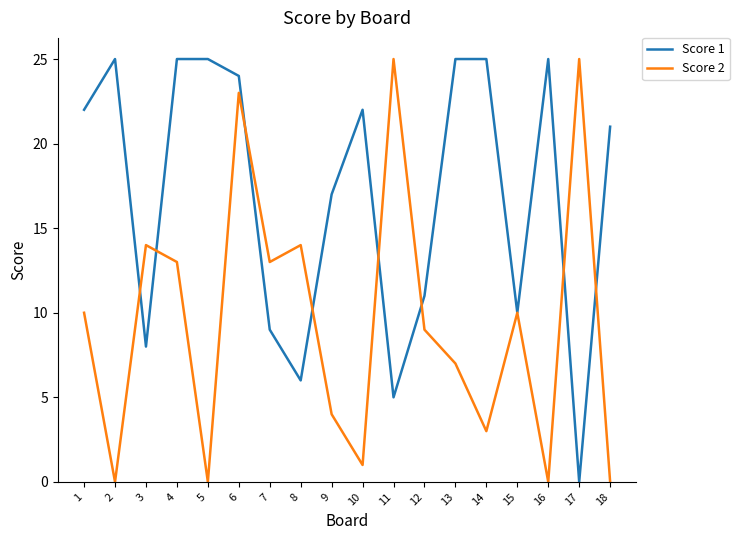

What is the total value across all series at 2?

25